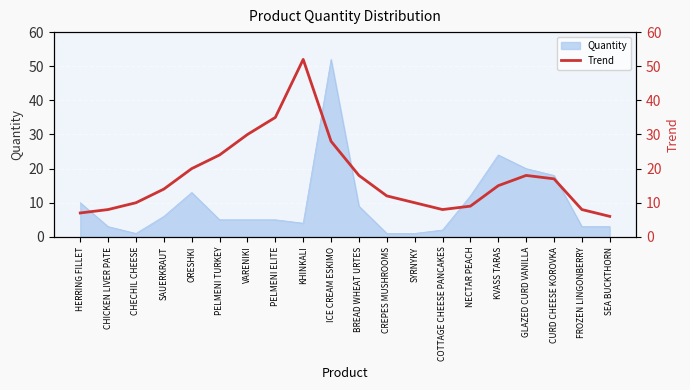

Where is Quantity nearest to the value 26?

KVASS TARAS